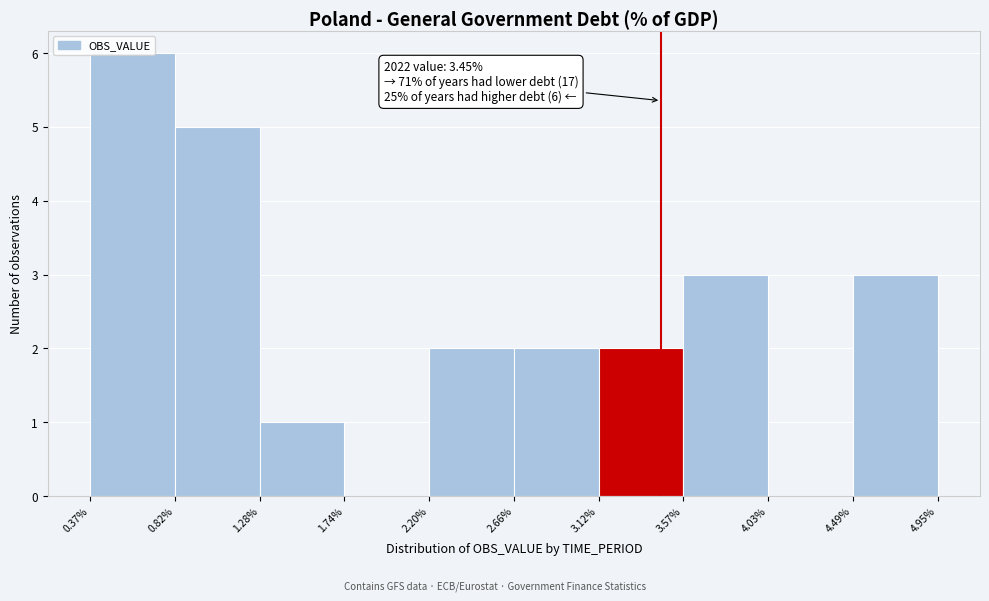

Over which range of the x-axis is the bar tallest?

0.37% to 0.82%